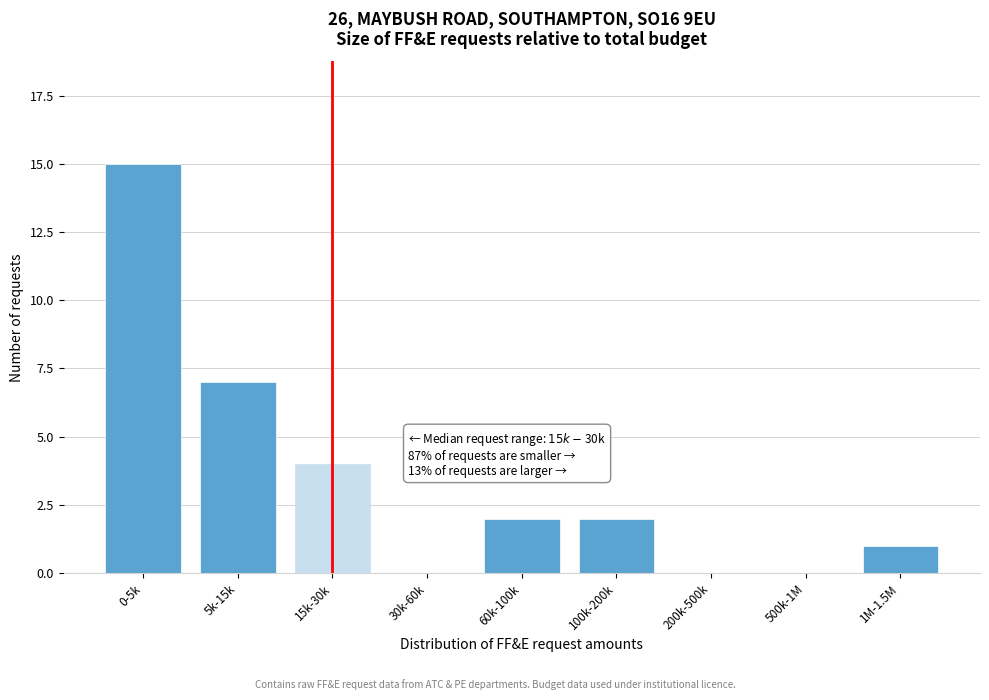

Reading left to right, what are all the values shown in this chart?

0-5k=15	5k-15k=7	15k-30k=4	30k-60k=0	60k-100k=2	100k-200k=2	200k-500k=0	500k-1M=0	1M-1.5M=1